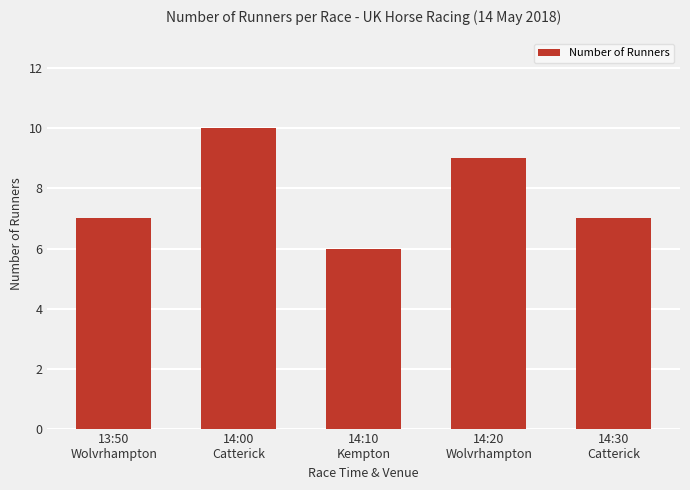

What is the average value?

8